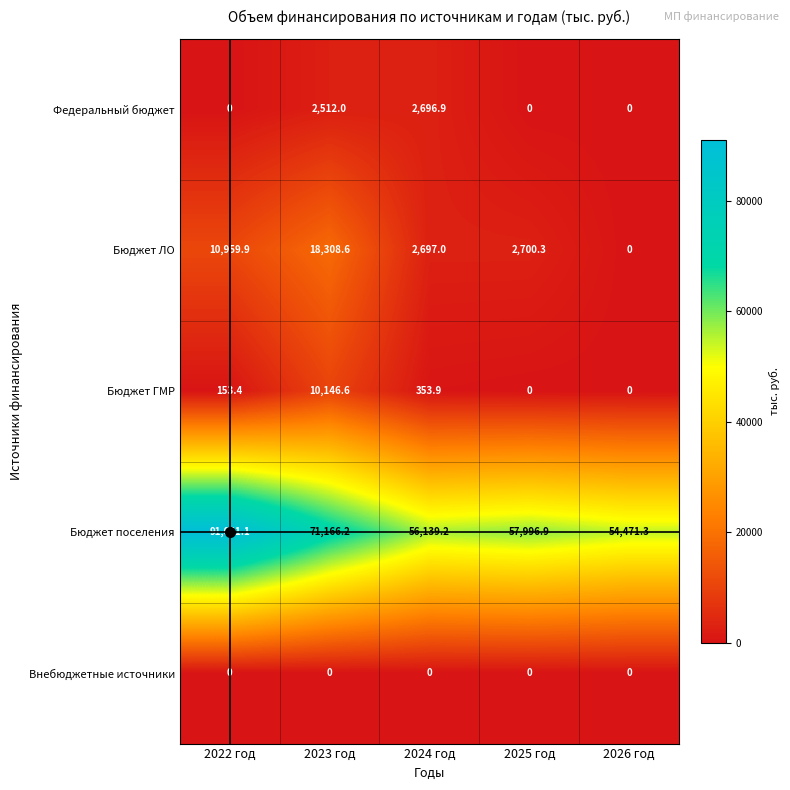

At which category is the sum across all series the highest?

2022 год